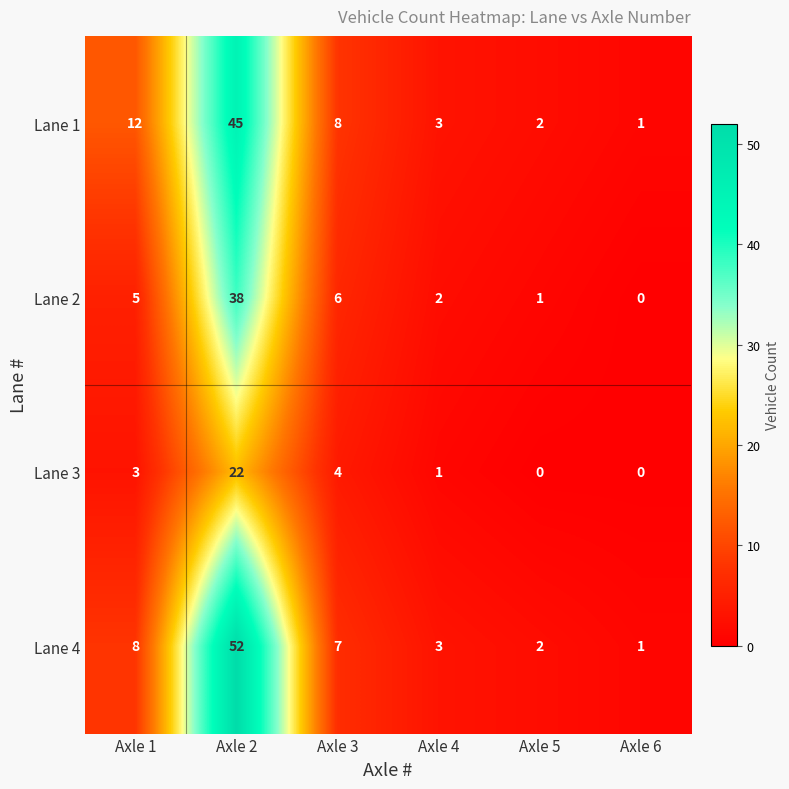

Is it true that Lane 4 equals 1 at Axle 3?

False